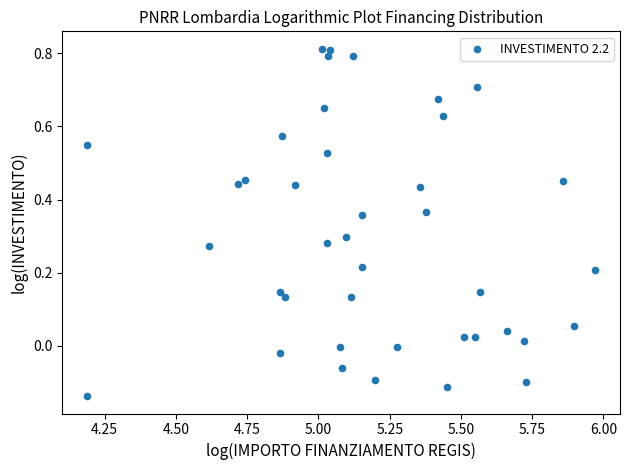

What is the range of Y values (max minus min)?

0.9